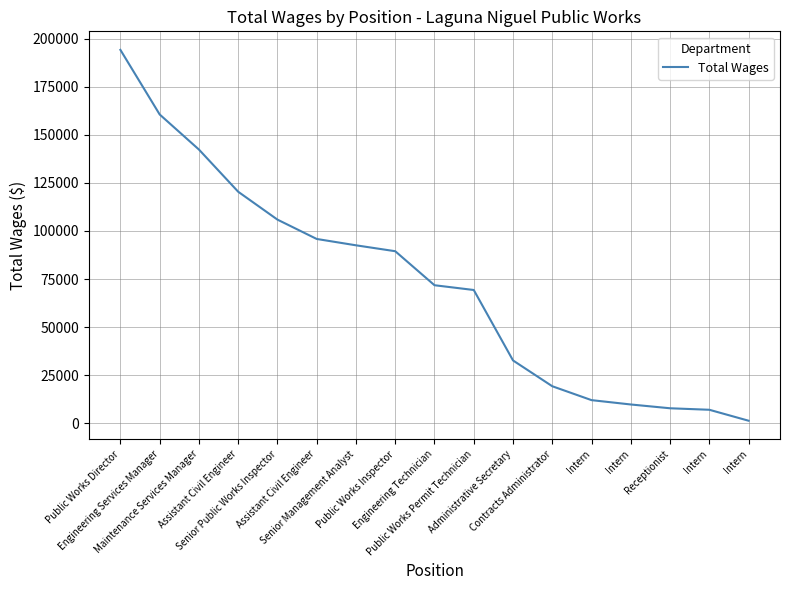

How many categories are shown in the chart?

17